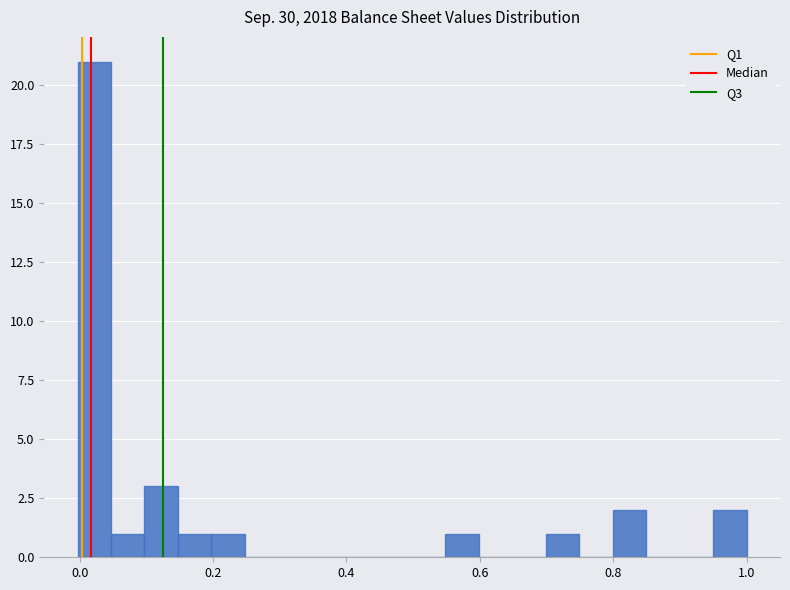

Read against the x-axis, roughly where is the centre of the tallest bar?

0.02